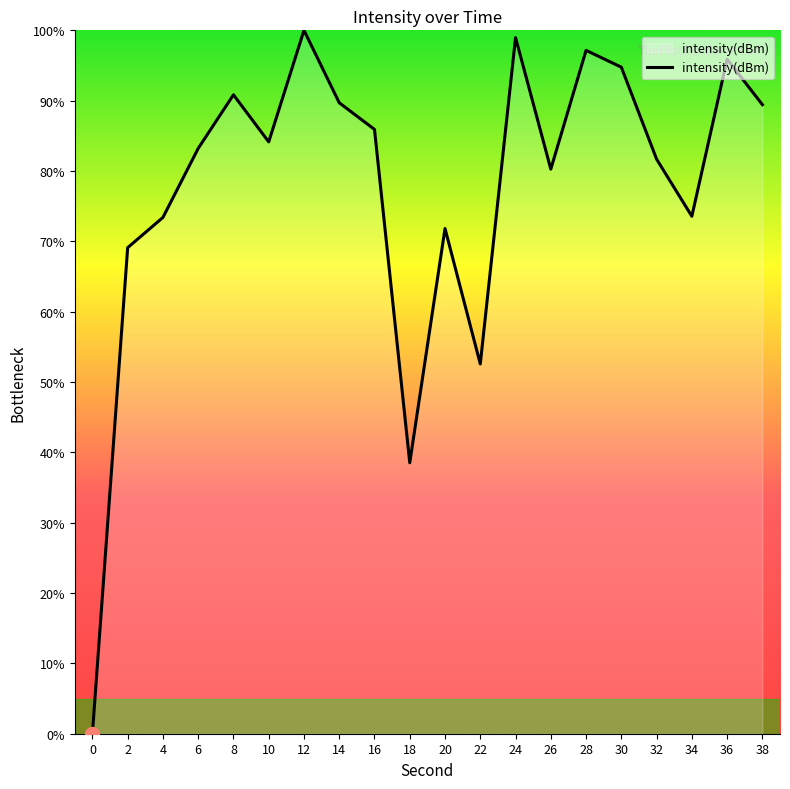

What is the difference between the values at 8 and 36?

5.1